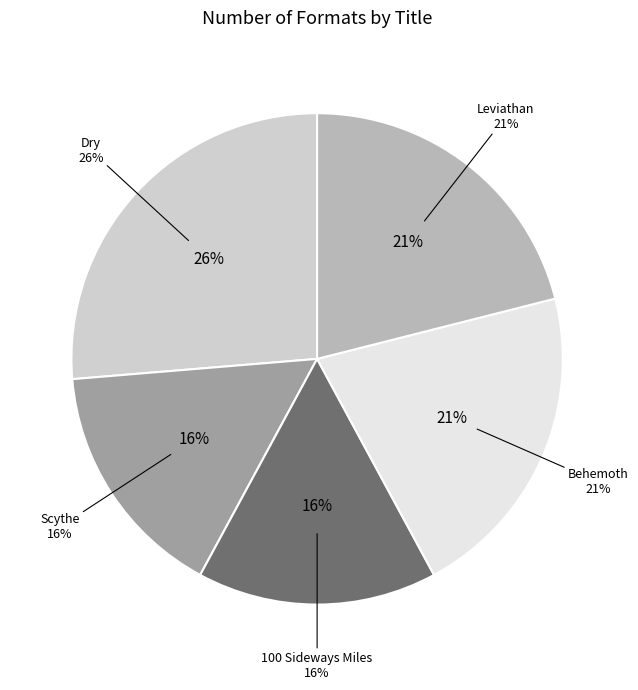

What is the total percentage of Dry and Behemoth?

47.4%